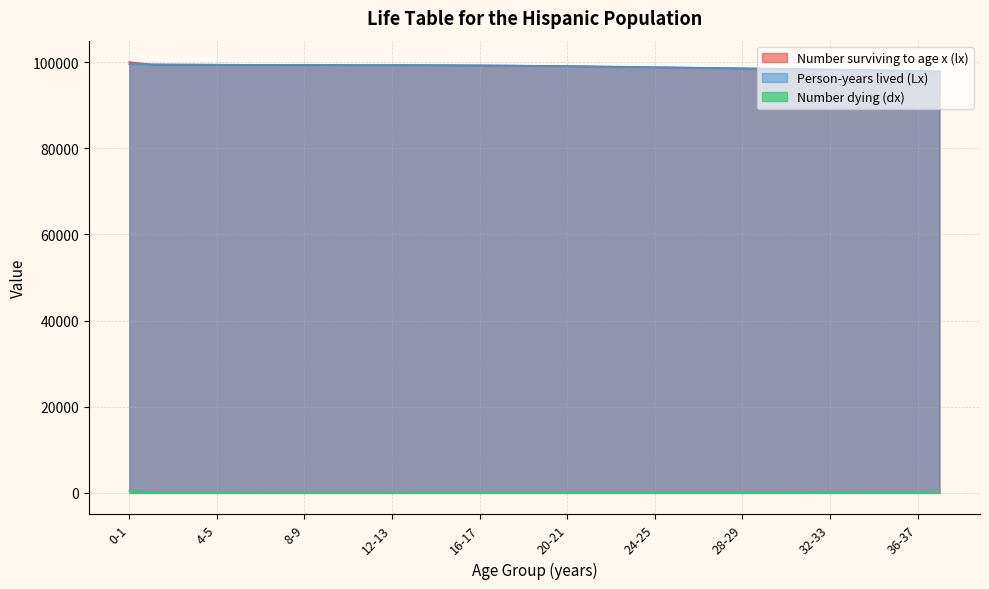

Where is Number dying (dx) nearest to the value 258?

37-38